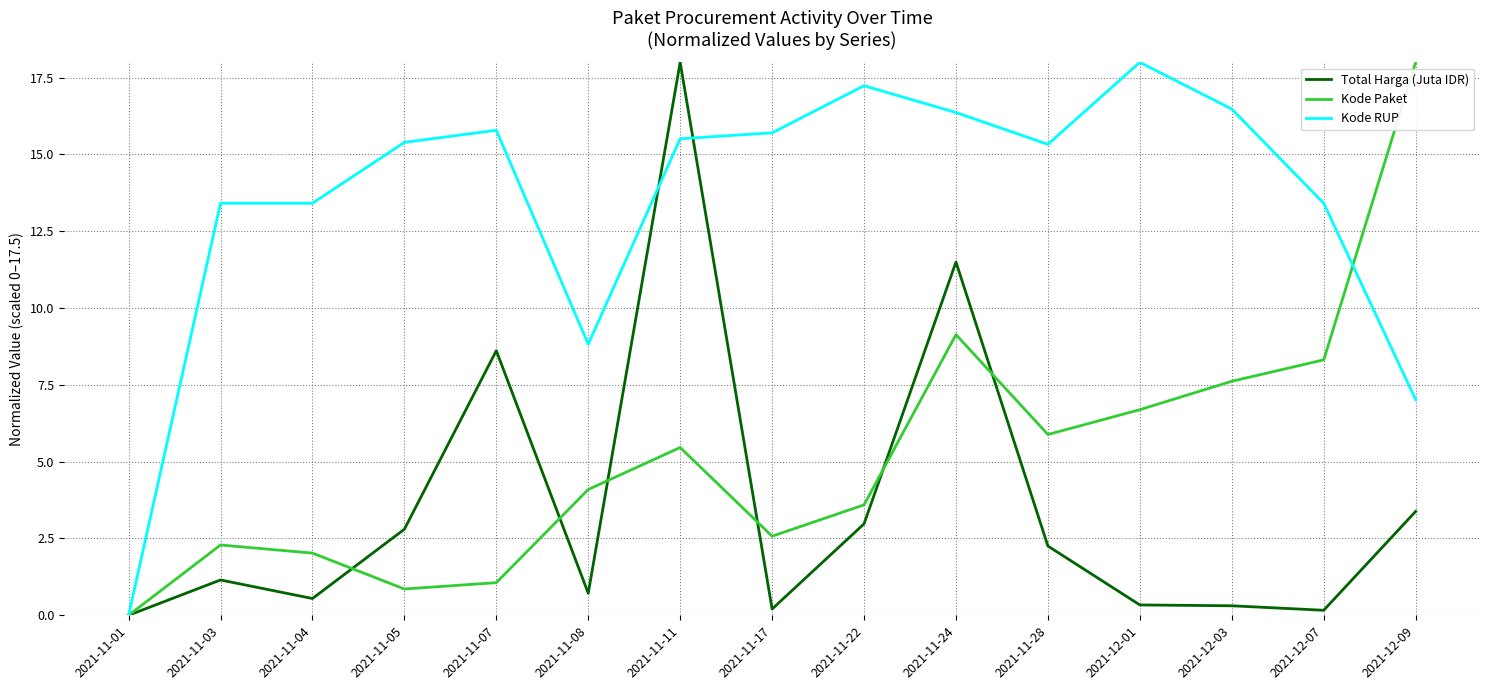

What position from the right is 2021-11-11?

9